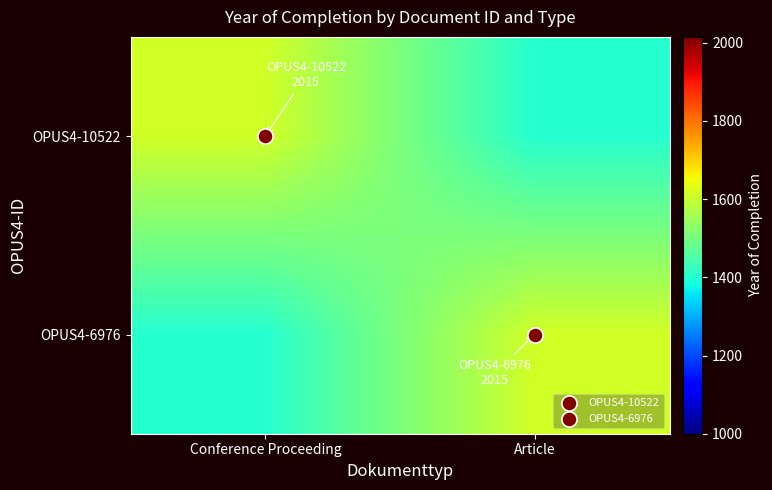

What is the total value across all series at Conference Proceeding?

3015.0